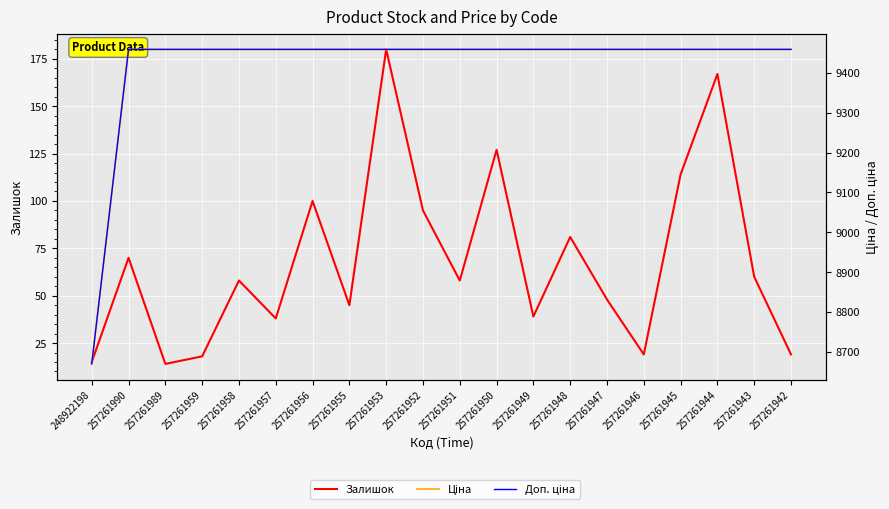

What is the sum of the Залишок values at 257261946 and 257261990?

89.0